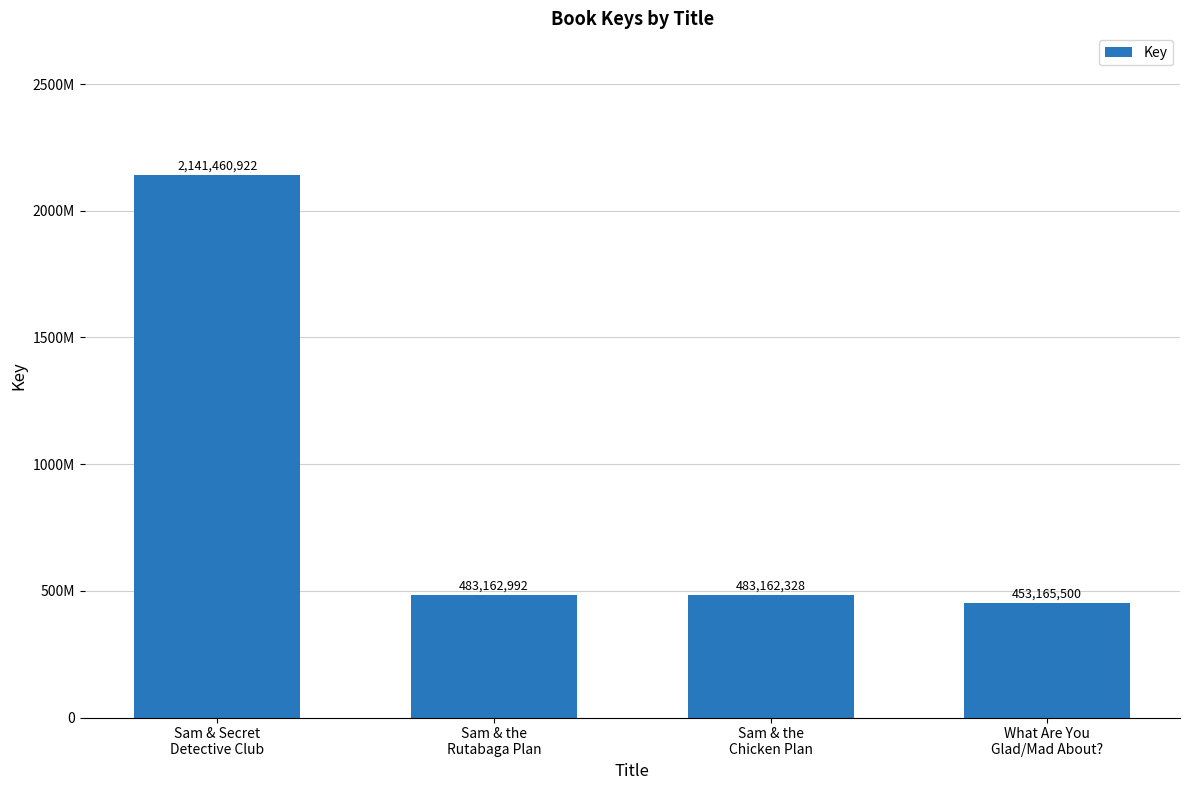

Where does the data first go above 483162992?

Sam & Secret
Detective Club